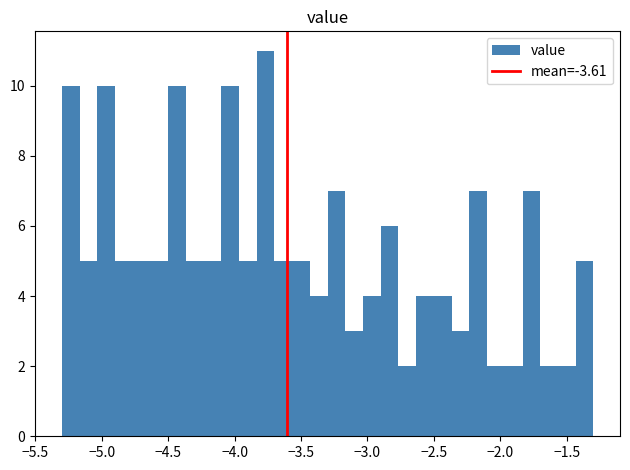

Read against the x-axis, roughly where is the centre of the tallest bar?

-3.75